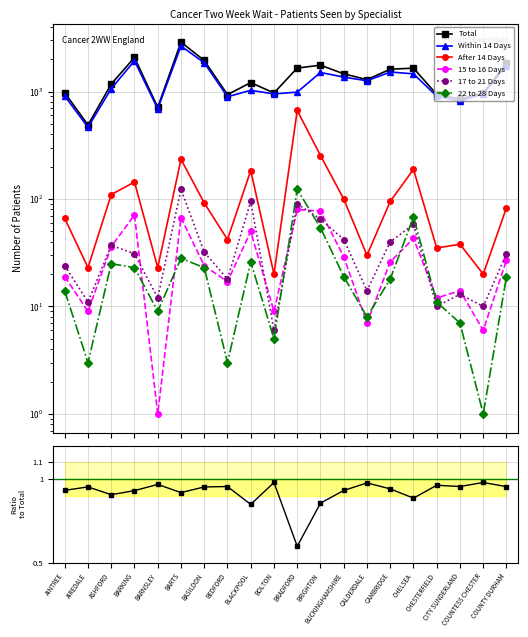

Is this an area chart (filled region under the line)?

No